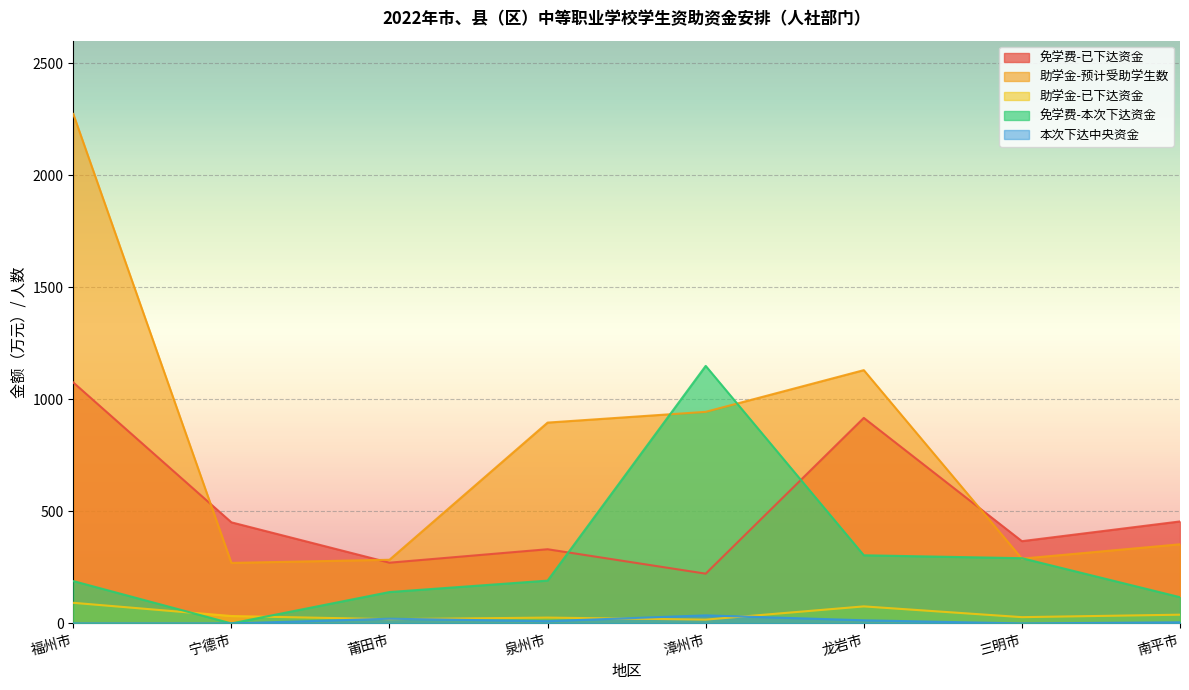

What is the difference between the maximum and minimum values in the 免学费-本次下达资金 series?

1149